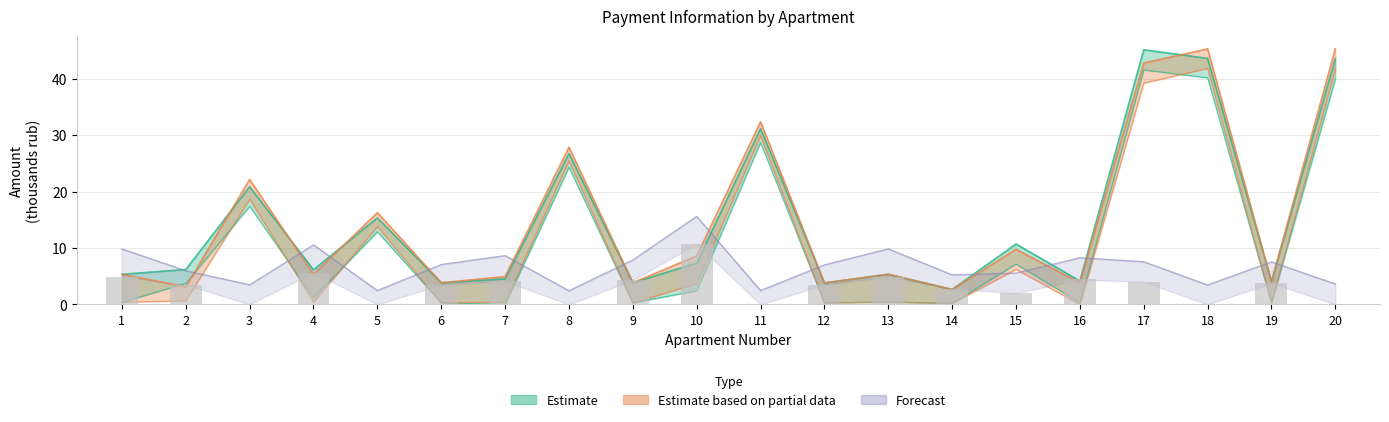

Where is the data nearest to the value 5?

13